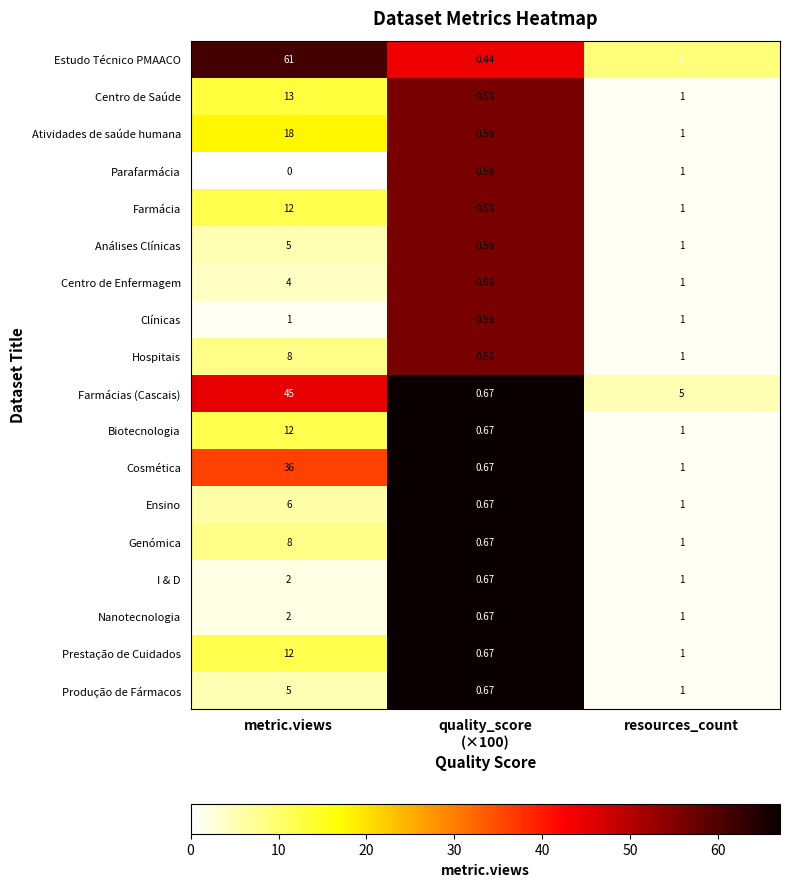

At which category does the chart reach its minimum across all series?

metric.views